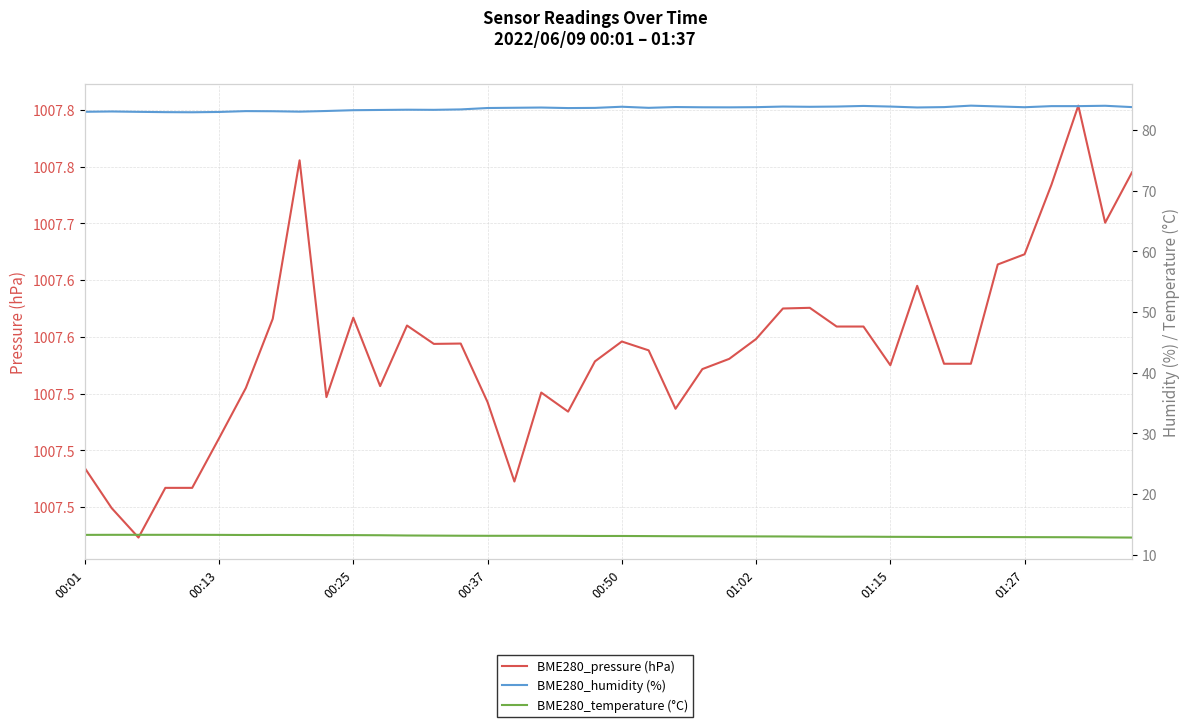

Where is BME280_humidity (%) nearest to the value 83?

00:13